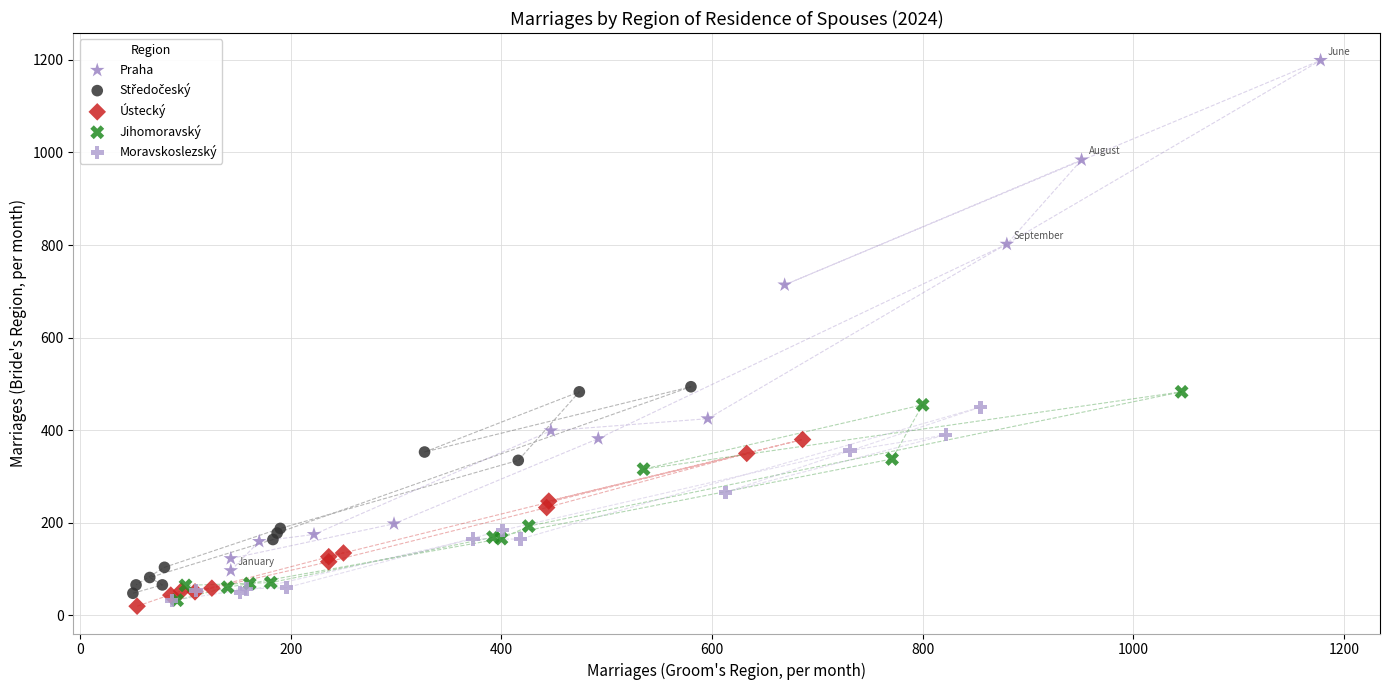

Which series has the widest spread of Y values?

Praha